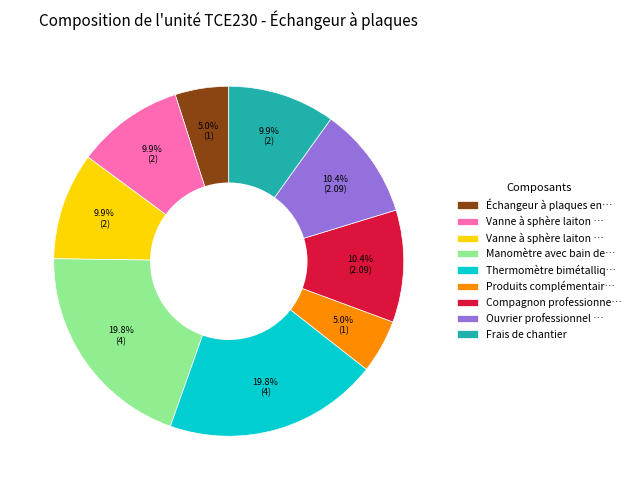

Does any single category account for the majority?

No